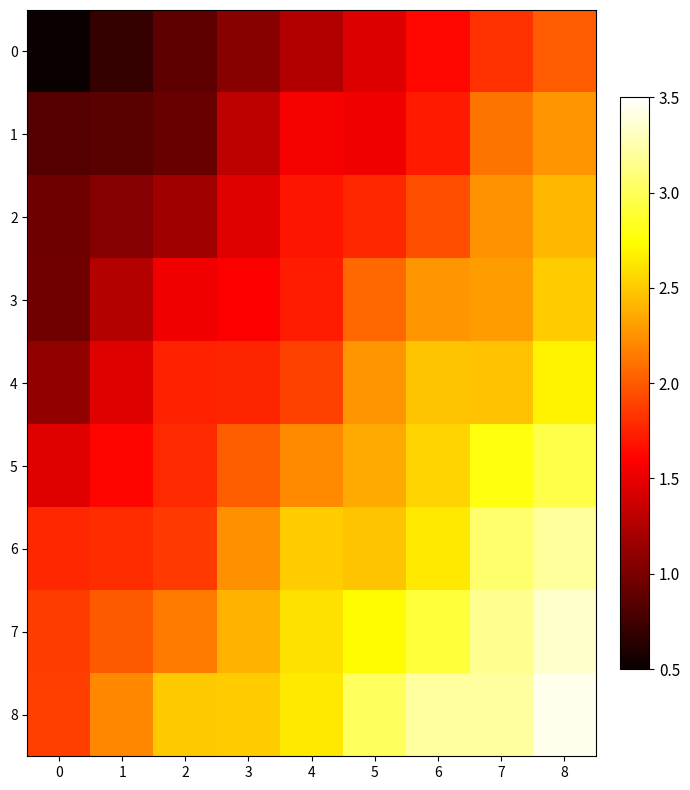

Count the number of data series in this chart.

9